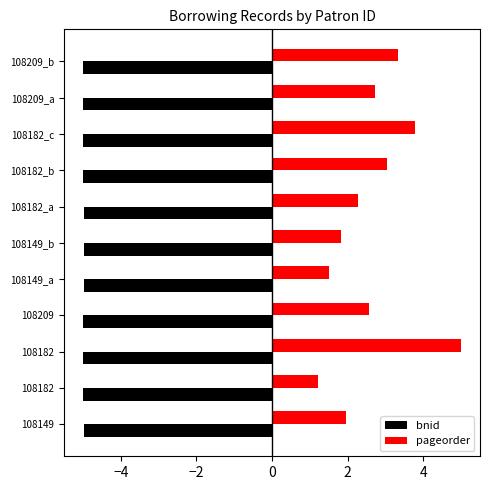

What is the difference between the highest and lowest values at 108182?

6.2